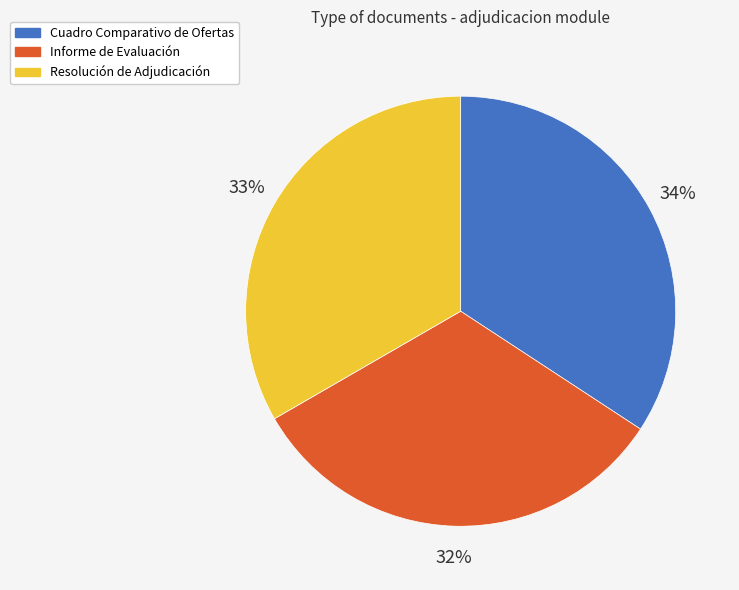

True or false: Resolución de Adjudicación accounts for 33% of the total.

True